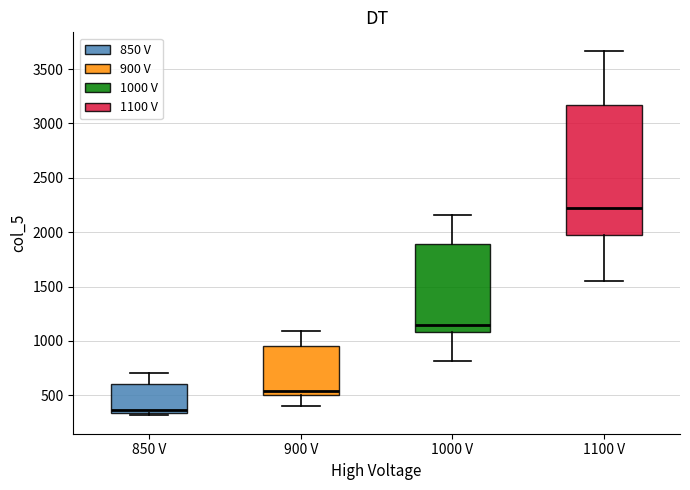

Comparing the boxes themselves (not the whiskers), which one is the tallest?

1100 V